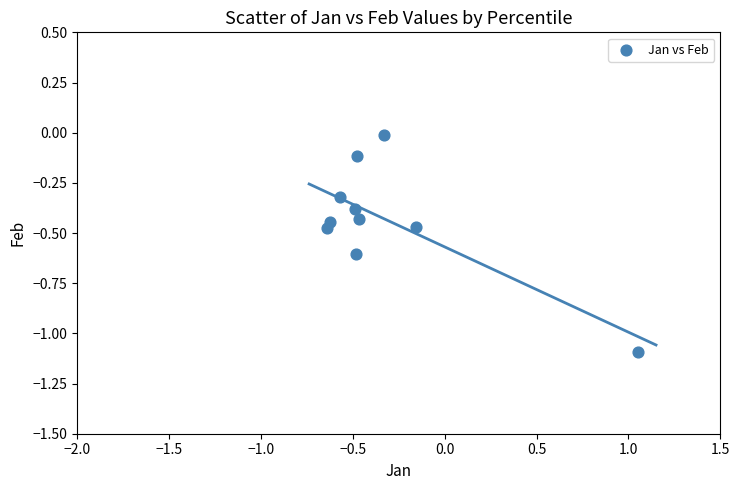

What is the range of X values (max minus min)?

1.7